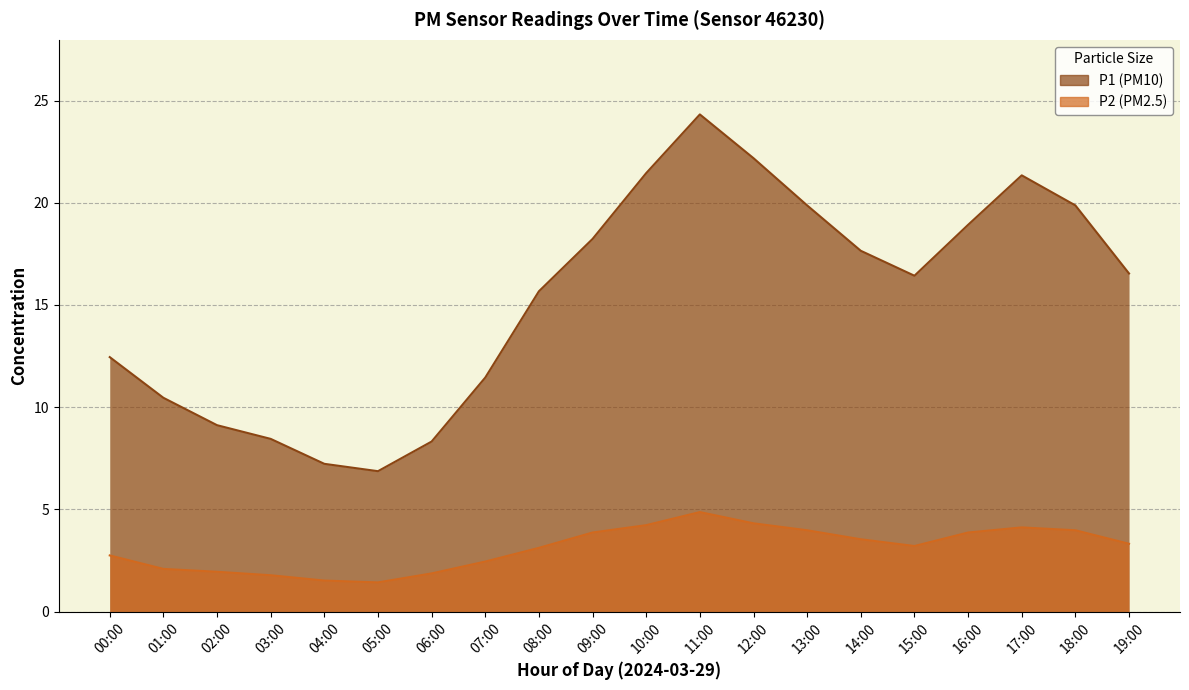

At which label does P2 first exceed 3?

08:00